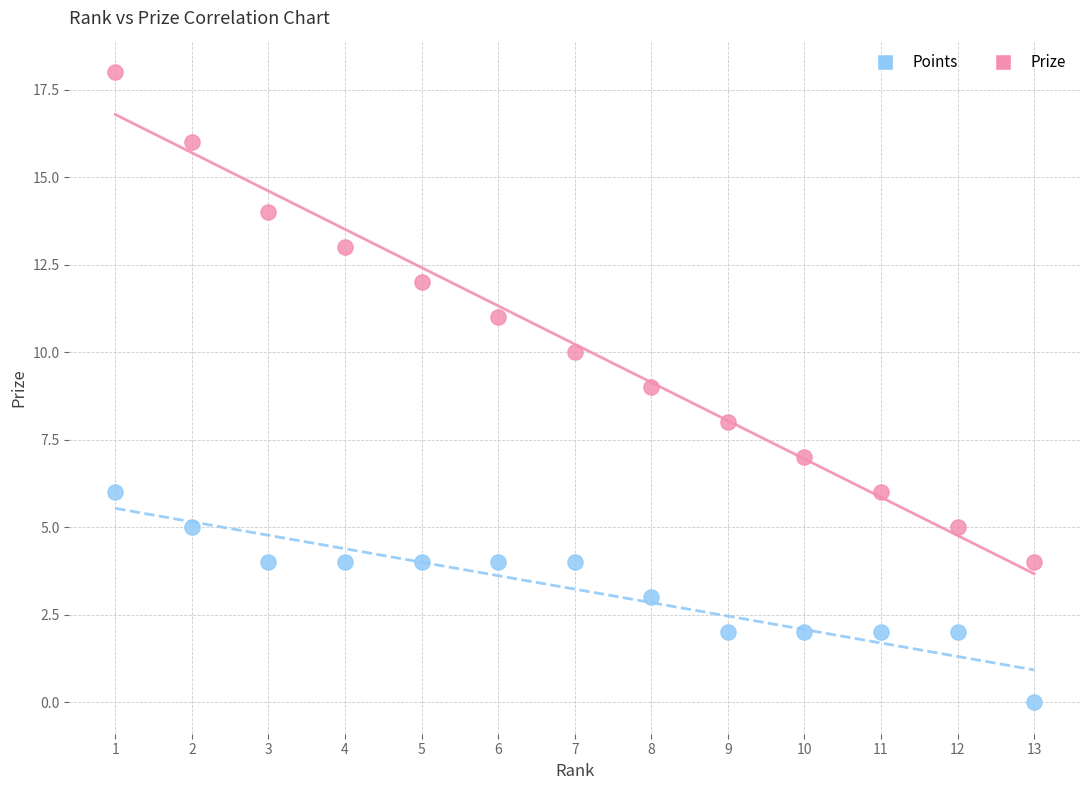

What is the X range (max minus min) for the scatter plot?

12